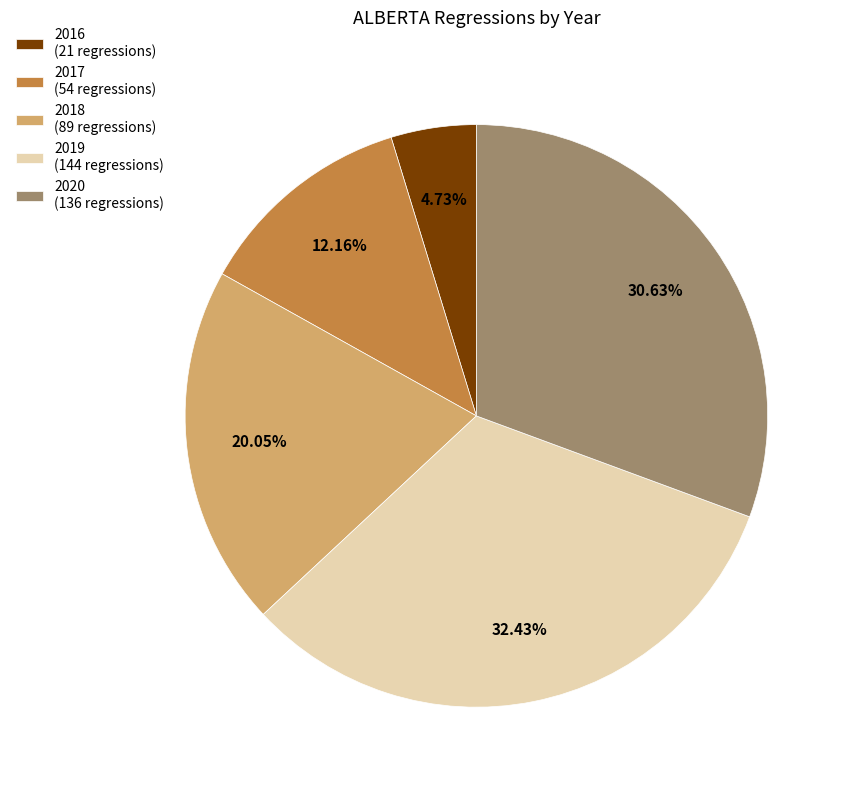

Do 2016 (21 regressions) and 2017 (54 regressions) together represent more than half of the pie?

No